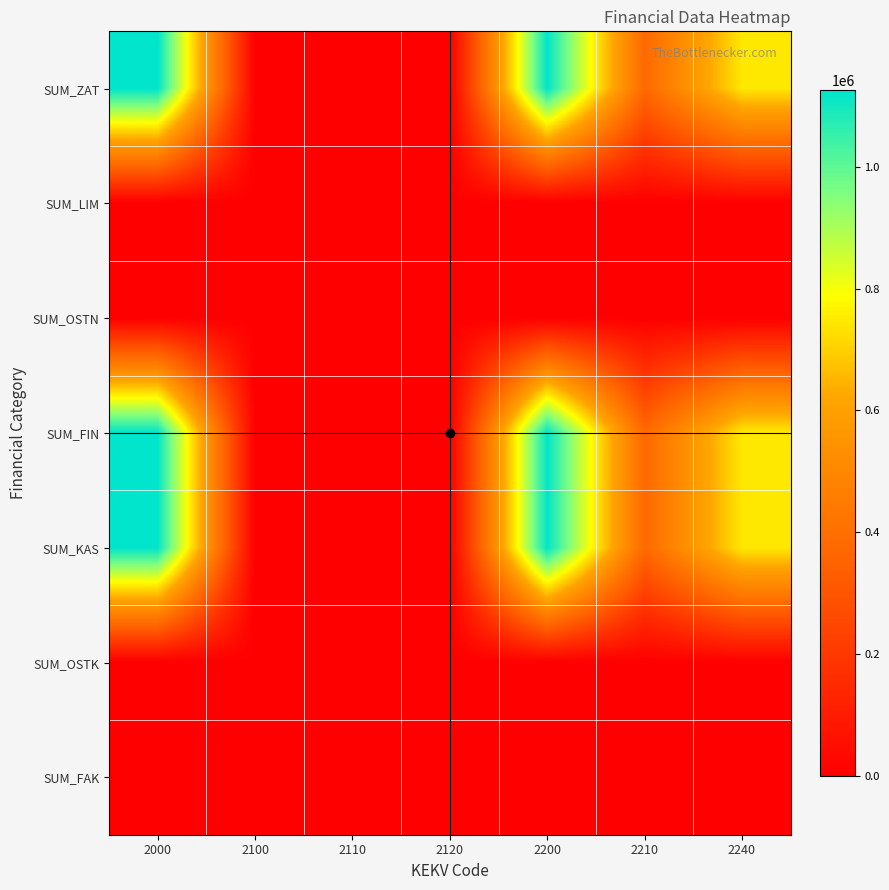

Reading left to right, extract all data points from this chart.

SUM_ZAT: 2000=1125800.0	2100=3660.0	2110=3000.0	2120=660.0	2200=1122140.0	2210=375900.0	2240=746240.0
SUM_LIM: 2000=0.0	2100=0.0	2110=3000.0	2120=660.0	2200=0.0	2210=0.0	2240=0.0
SUM_OSTN: 2000=0.0	2100=0.0	2110=0.0	2120=0.0	2200=0.0	2210=0.0	2240=0.0
SUM_FIN: 2000=1124836.9	2100=3660.0	2110=3000.0	2120=660.0	2200=1121176.9	2210=374945.2	2240=746231.7
SUM_KAS: 2000=1124836.9	2100=3660.0	2110=3000.0	2120=660.0	2200=1121176.9	2210=374945.2	2240=746231.7
SUM_OSTK: 2000=0.0	2100=0.0	2110=0.0	2120=0.0	2200=0.0	2210=0.0	2240=0.0
SUM_FAK: 2000=0.0	2100=0.0	2110=0.0	2120=0.0	2200=0.0	2210=0.0	2240=0.0